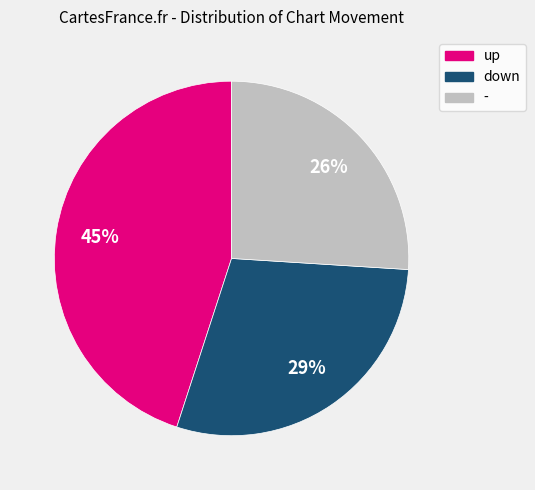

Which category has the biggest portion of the pie?

up